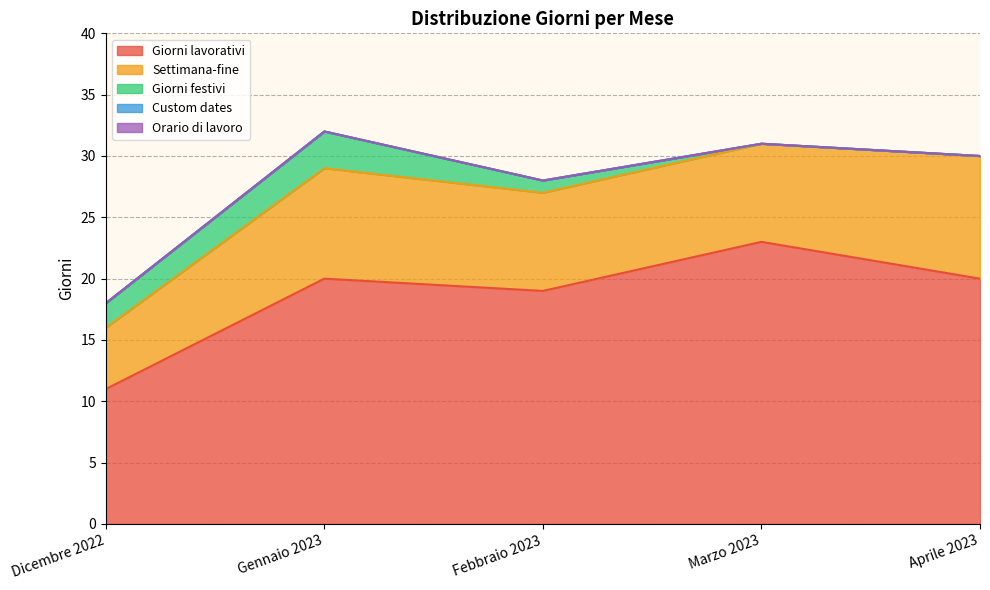

The Settimana-fine series shows 3 at Aprile 2023. True or false?

False